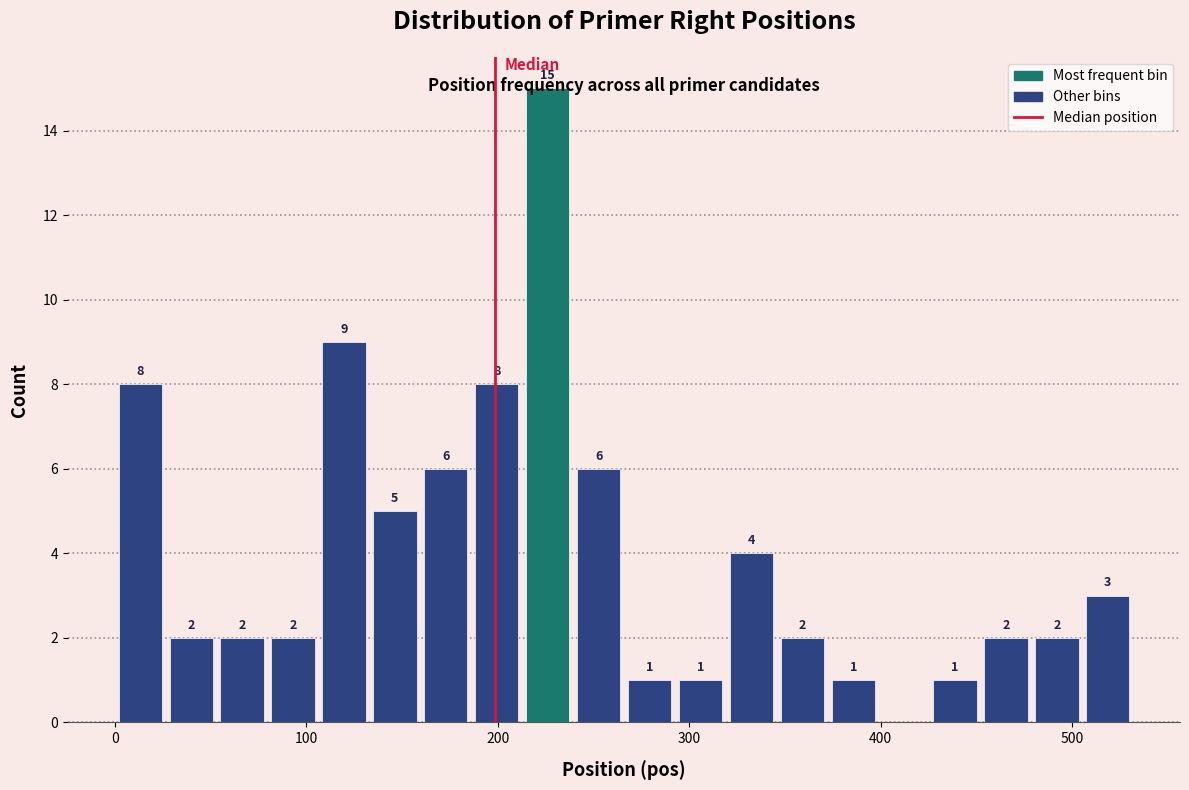

Around what value on the x-axis is the tallest bar? Give the approximate position of its centre, as read against the axis.

230